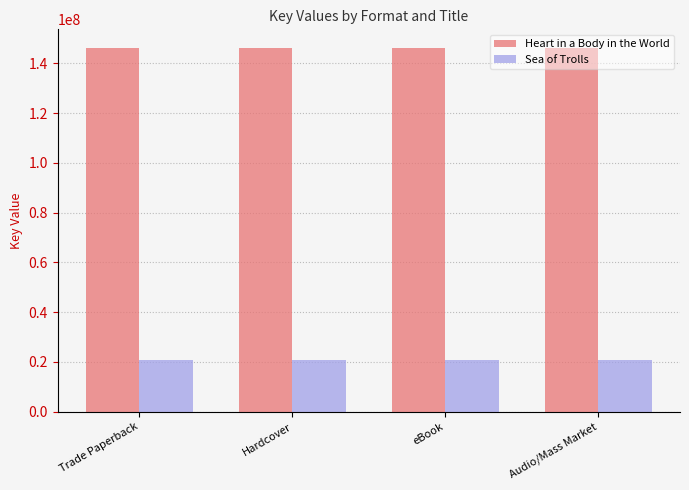

How many groups of bars are there?

4